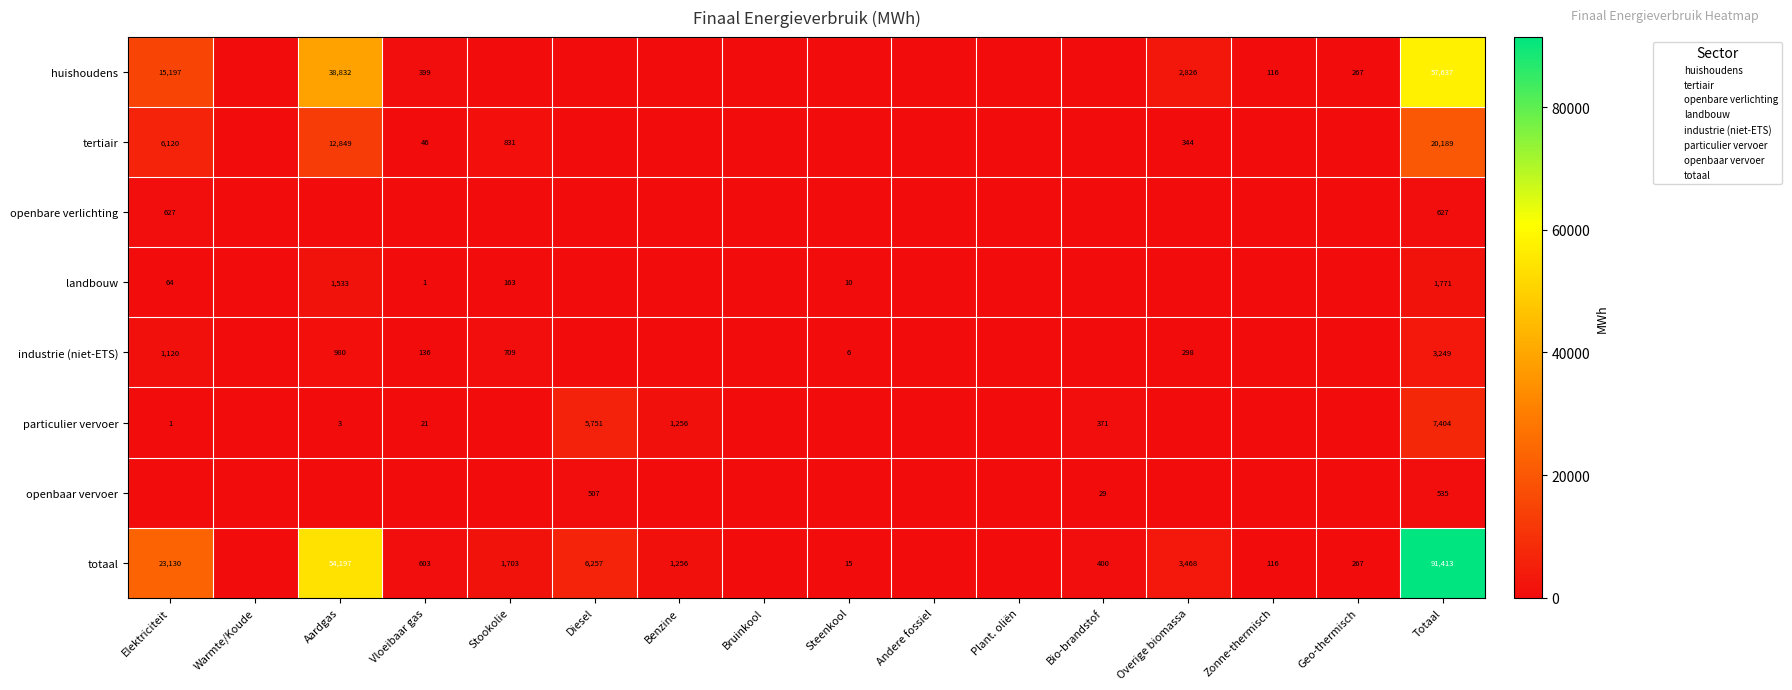

Which series changed the most between Stookolie and Diesel?

particulier vervoer